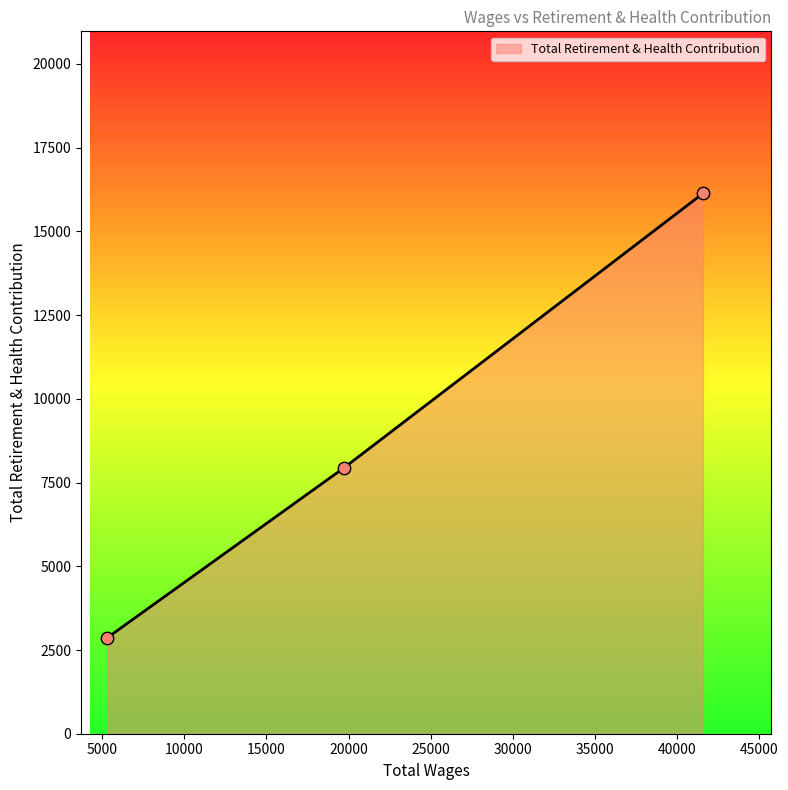

What is the sum of all values?

26949